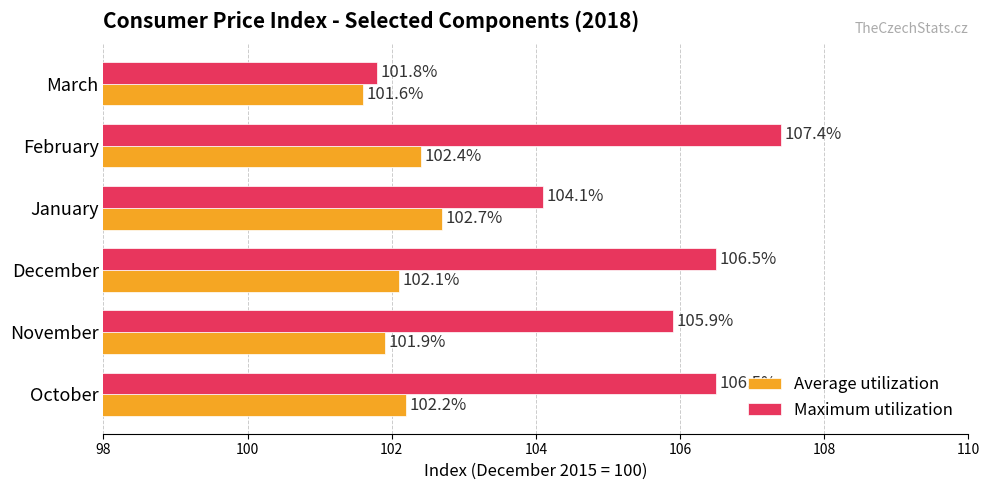

What is the difference between the Average utilization values at March and October?

0.6